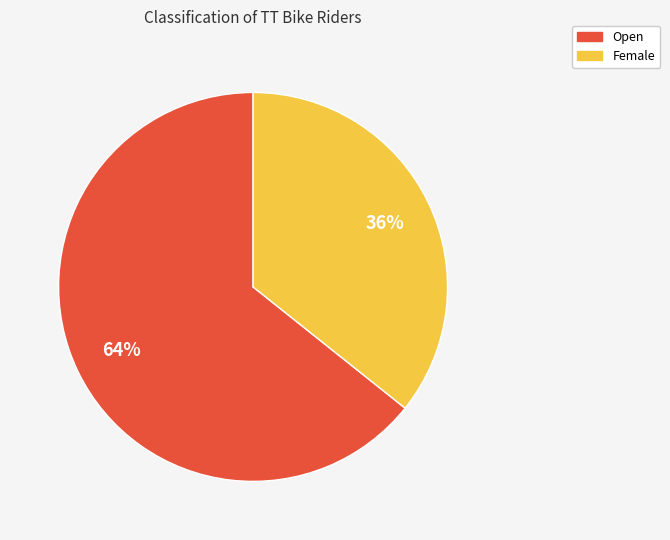

Does Female account for over 50% of the chart?

No